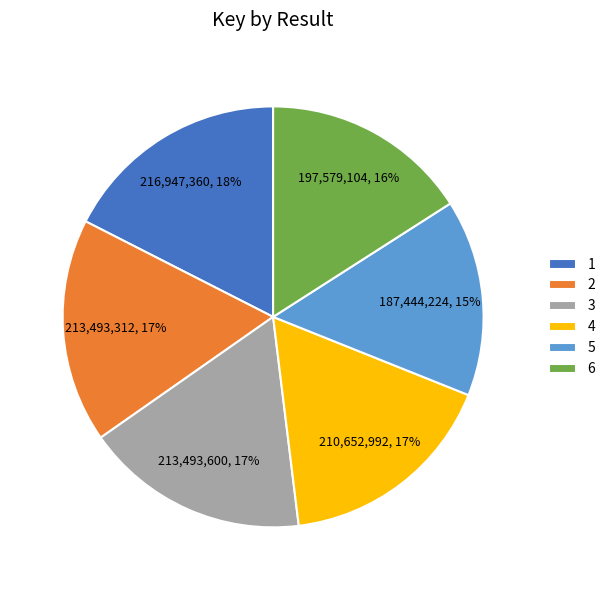

To the nearest percent, what is the difference between the 6 and 3 slice percentages?

1%